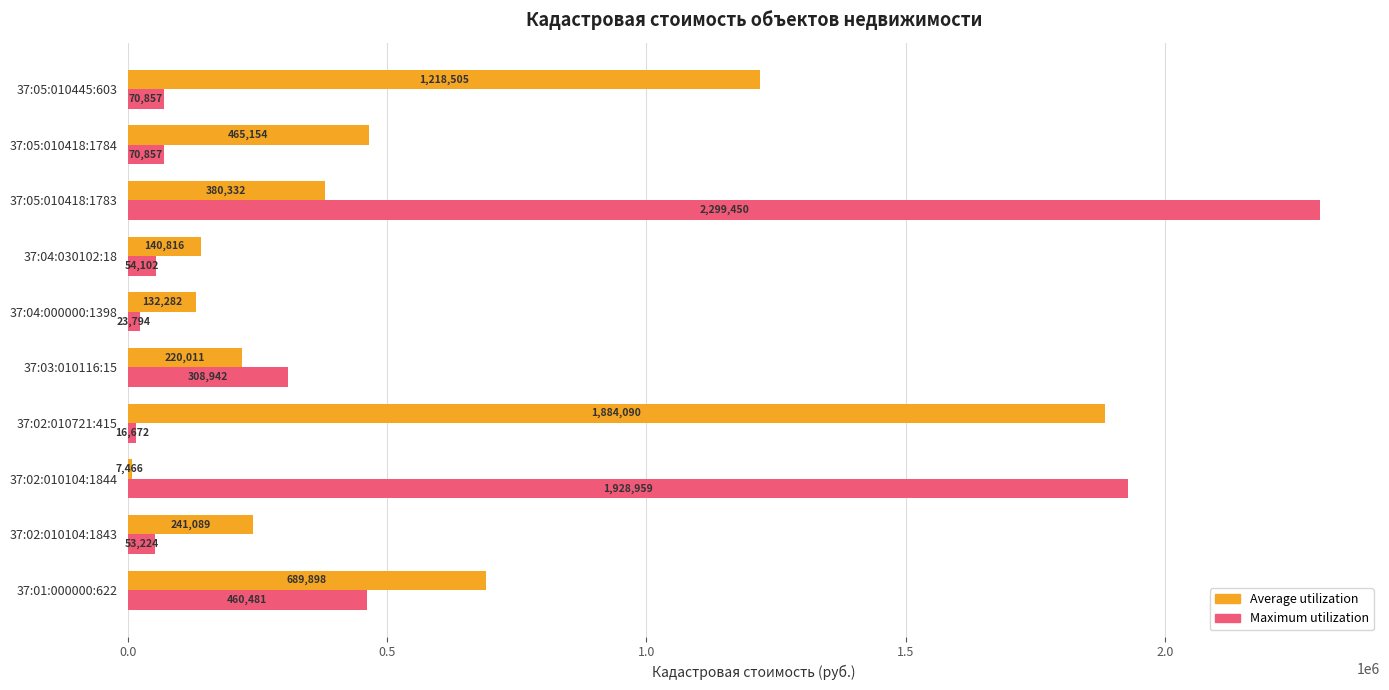

What are all the series names shown in the legend?

Average utilization, Maximum utilization